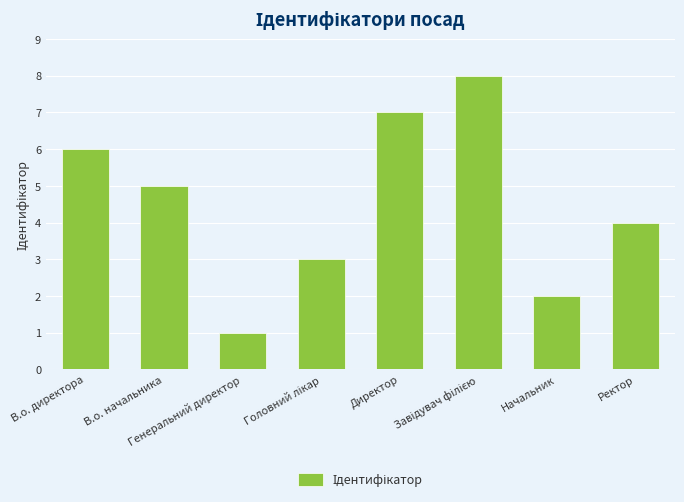

What is the difference between the second highest and second lowest values?

5